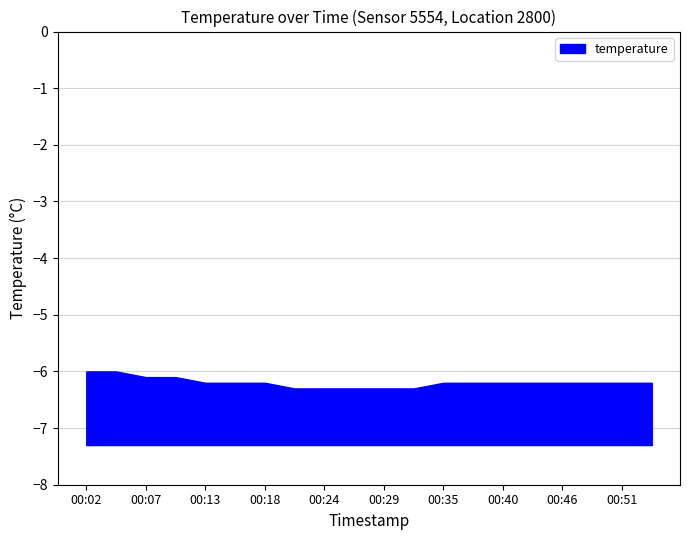

Where is the data nearest to the value -6?

00:02